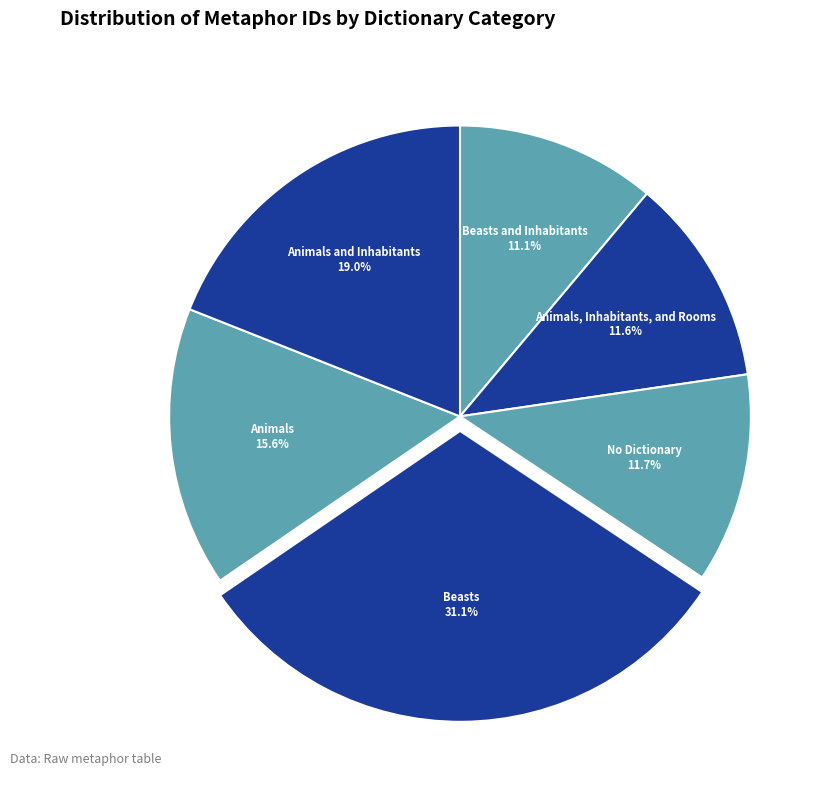

Rank the categories by value from highest to lowest.

Beasts, Animals and Inhabitants, Animals, No Dictionary, Animals, Inhabitants, and Rooms, Beasts and Inhabitants